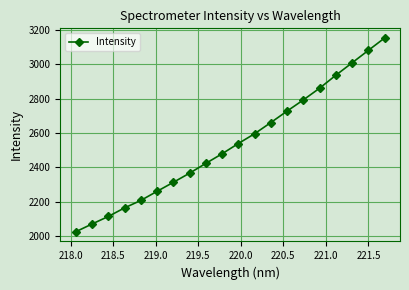

What is the value of the 14th point from the left?

2727.7